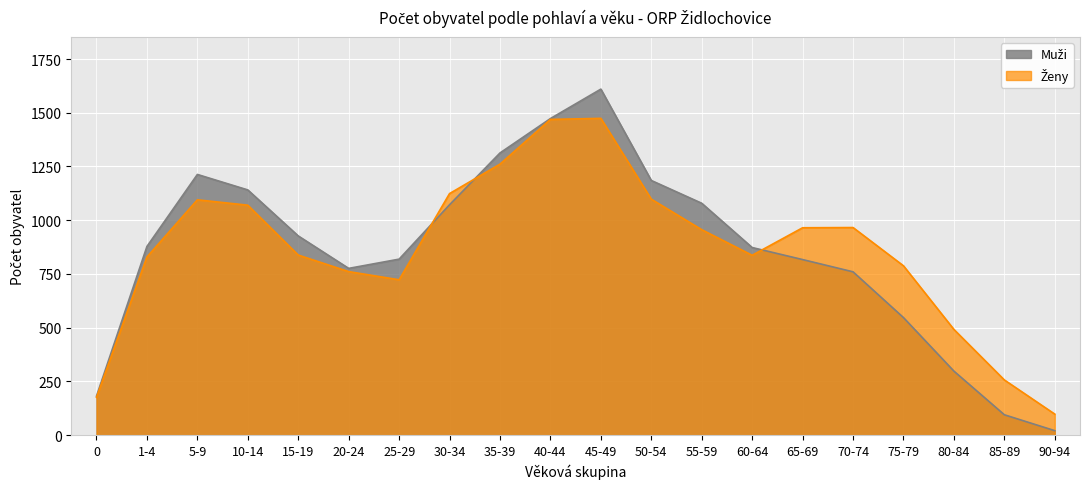

What is the difference between the maximum and minimum values in the Ženy series?

1376